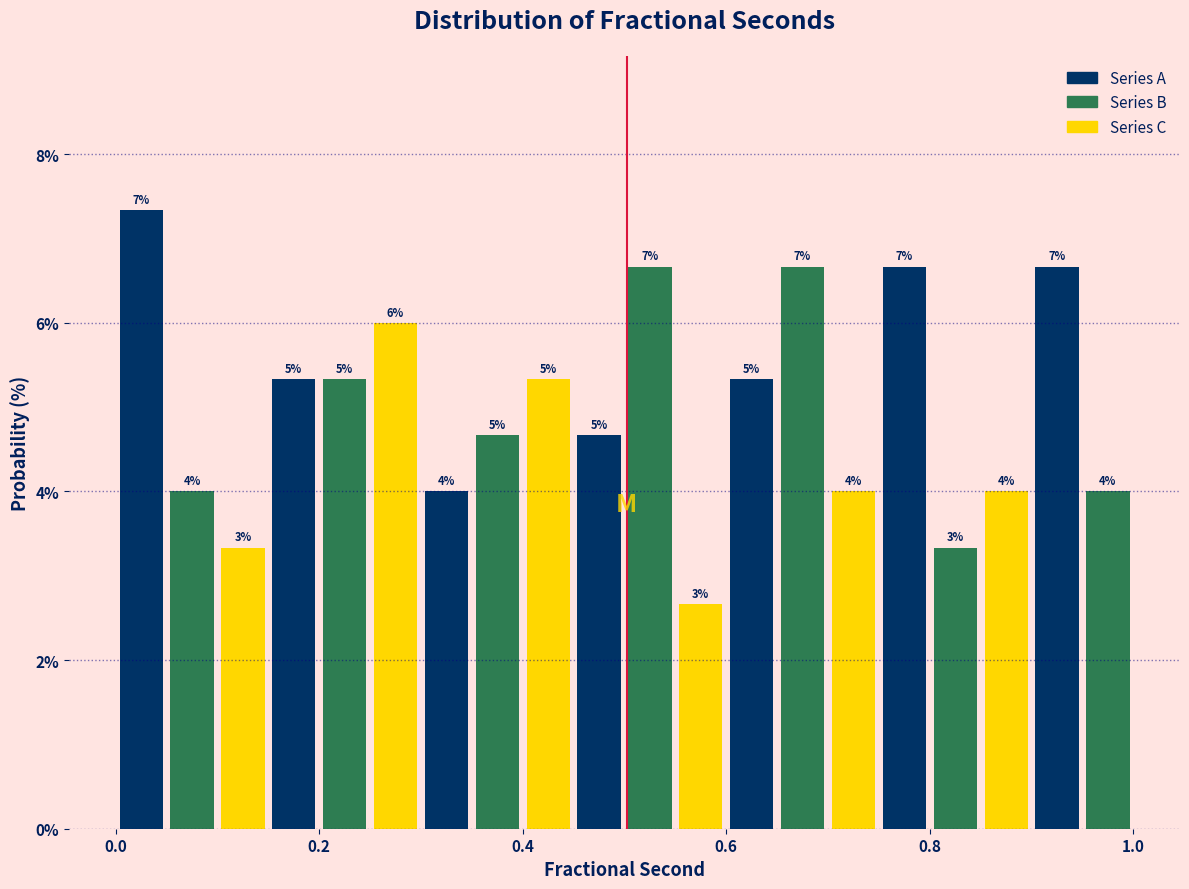

Around what value on the x-axis is the tallest bar? Give the approximate position of its centre, as read against the axis.

0.02